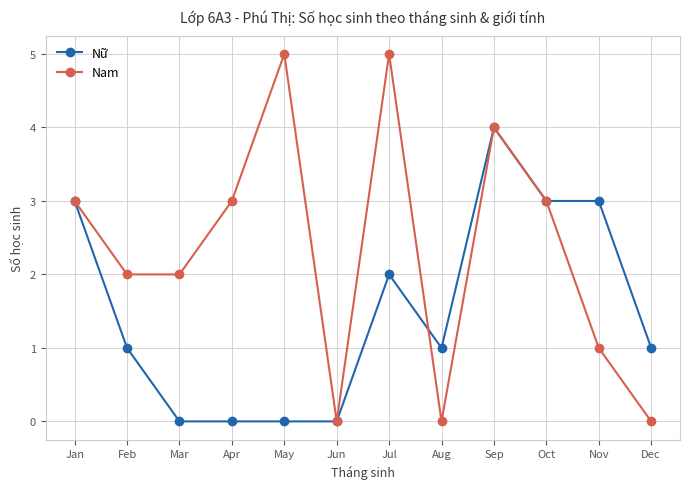

What is the total value across all series at Oct?

6